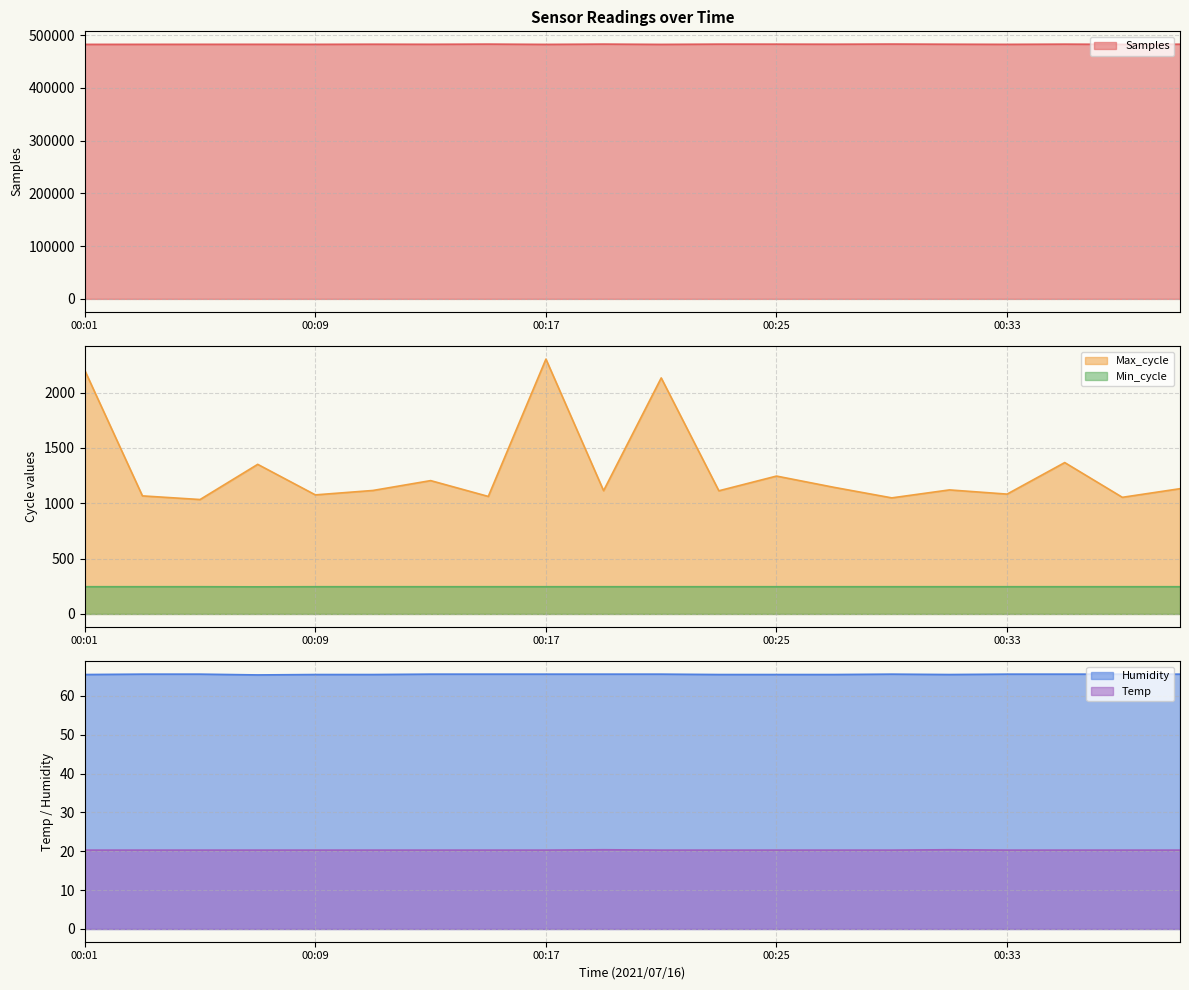

What is the value of the Samples point at the 17th from the left?

482402.0